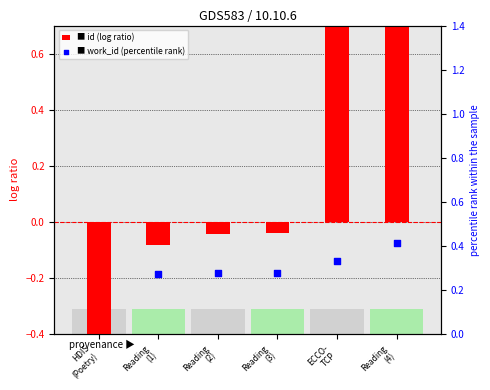

Which series contains the lowest Y value?

id